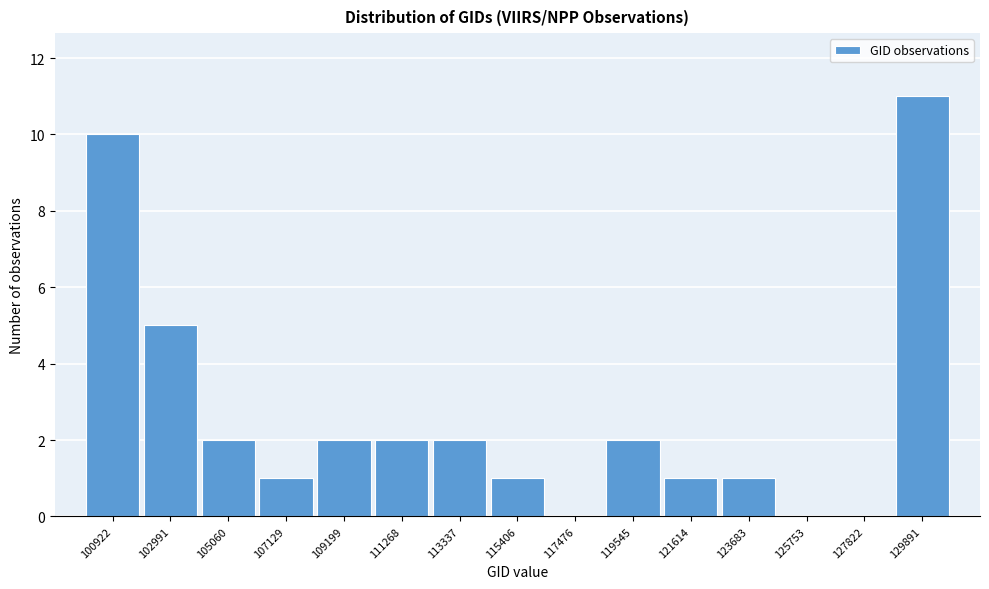

Reading left to right, extract all data points from this chart.

100922=10	102991=5	105060=2	107129=1	109199=2	111268=2	113337=2	115406=1	117476=0	119545=2	121614=1	123683=1	125753=0	127822=0	129891=11